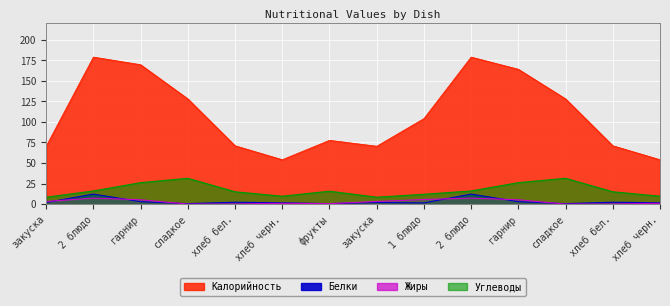

The Углеводы series shows 26.1 at гарнир. True or false?

True